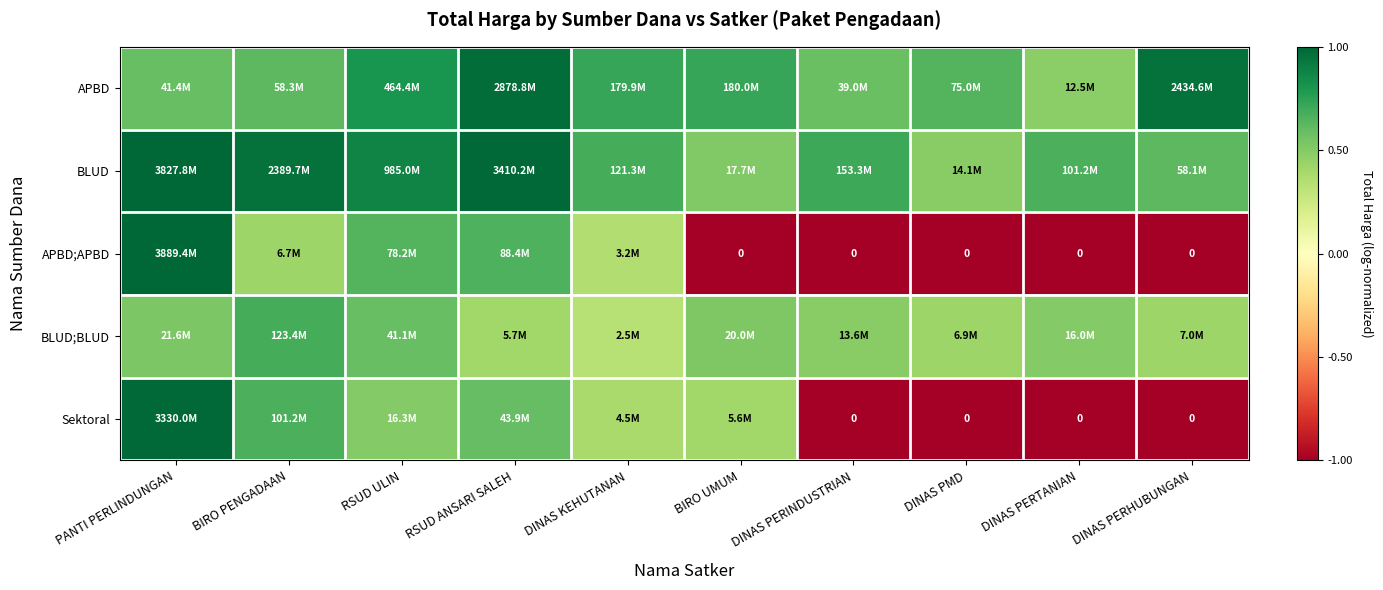

How many values in the APBD;APBD series exceed 0?

5